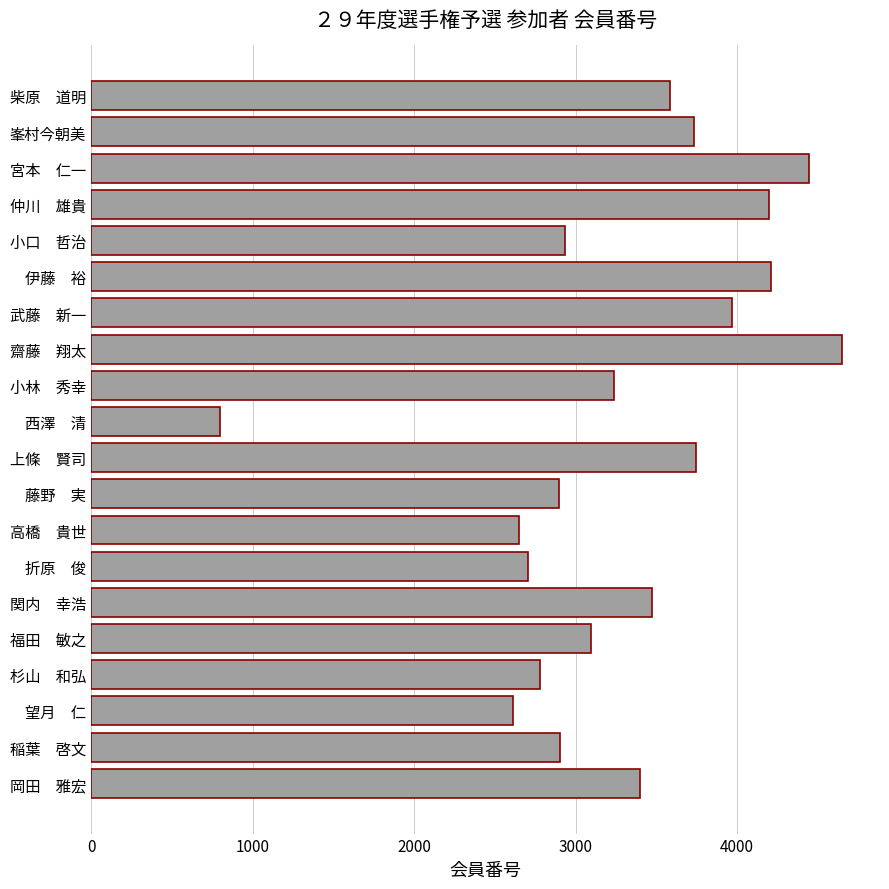

The value at 高橋　貴世 is 4111. True or false?

False